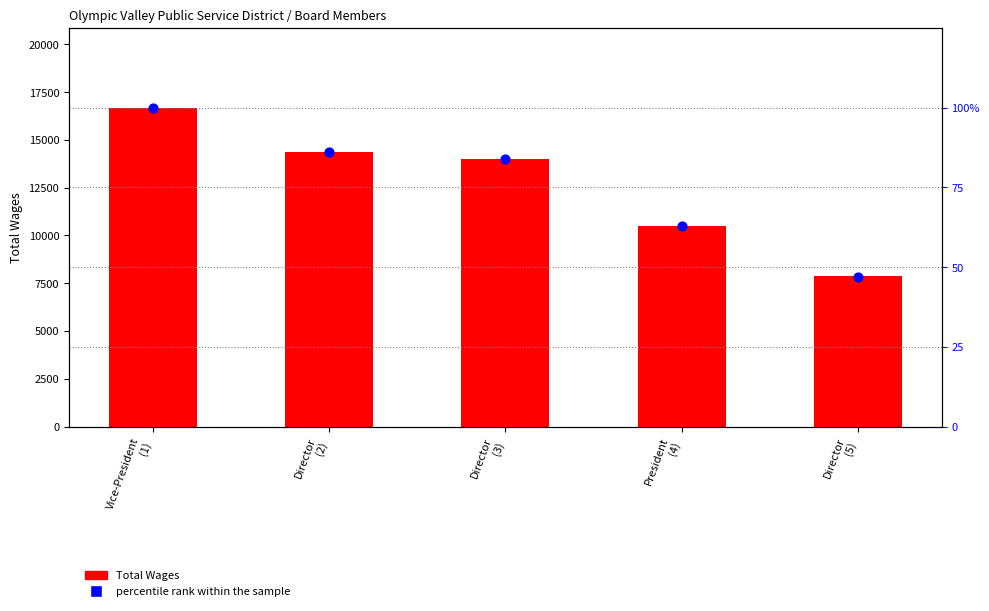

At how many categories does at least one series exceed 11826?

3